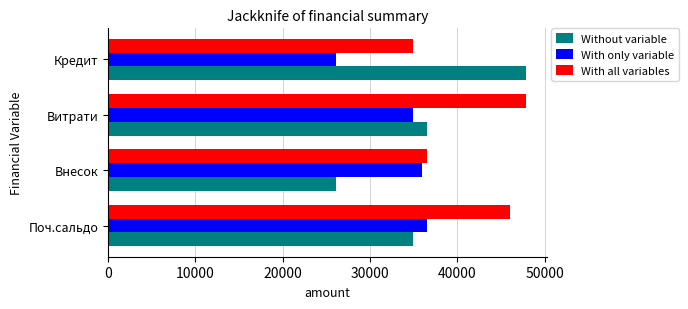

Which series has the largest total across all categories?

With all variables